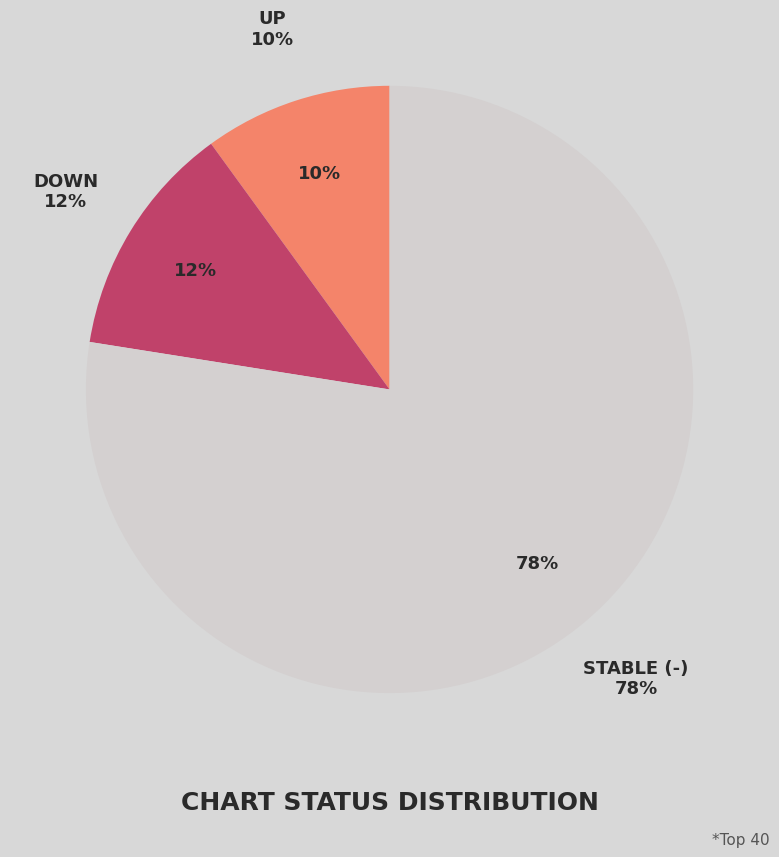

Rank the categories by value from highest to lowest.

-, down, up